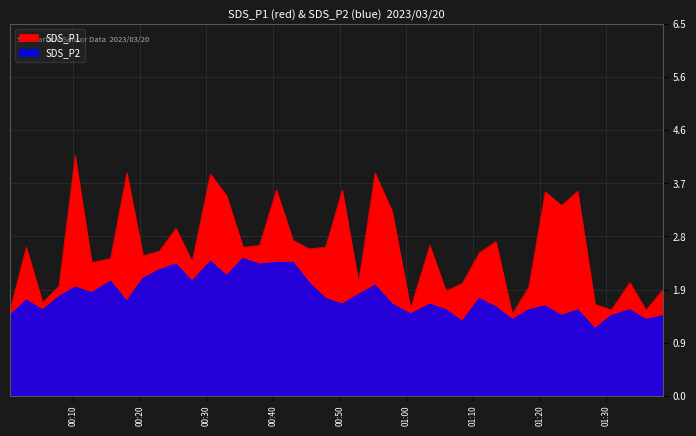

True or false: SDS_P2 and SDS_P1 intersect in this chart.

False